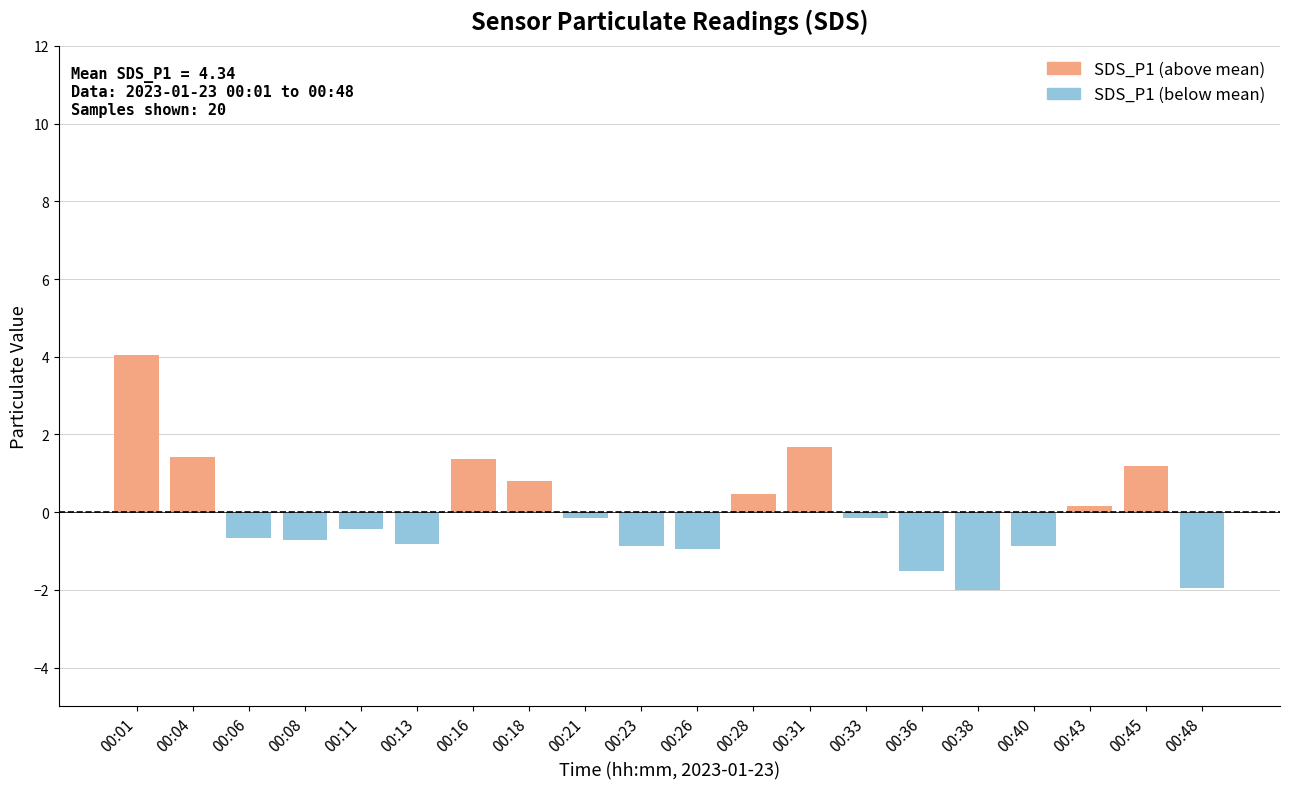

What is the greatest value displayed?

4.0